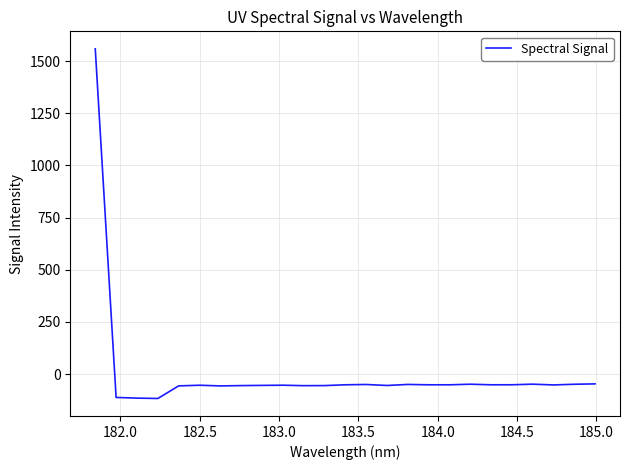

What is the smallest value displayed?

-117.3